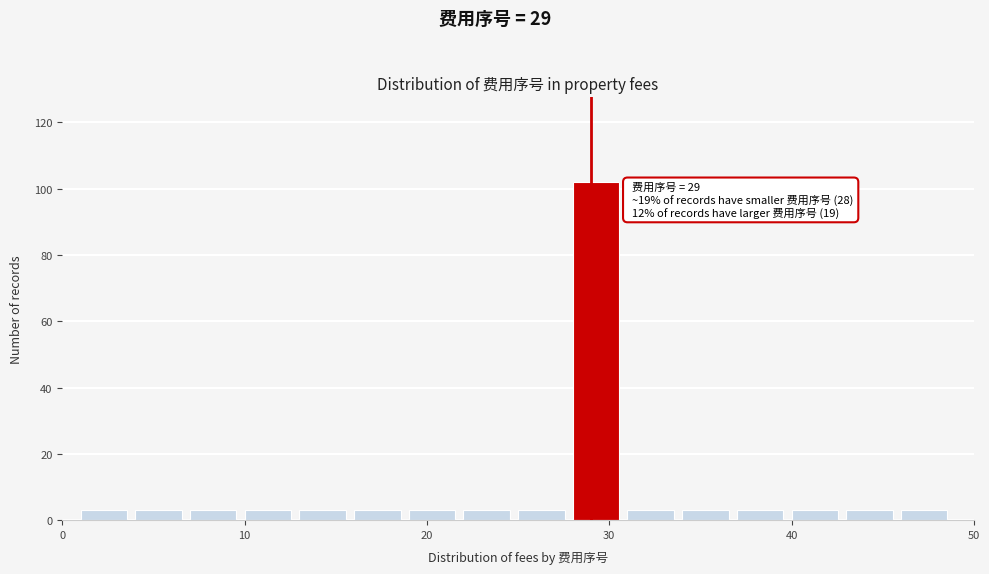

Around what value on the x-axis is the tallest bar? Give the approximate position of its centre, as read against the axis.

29